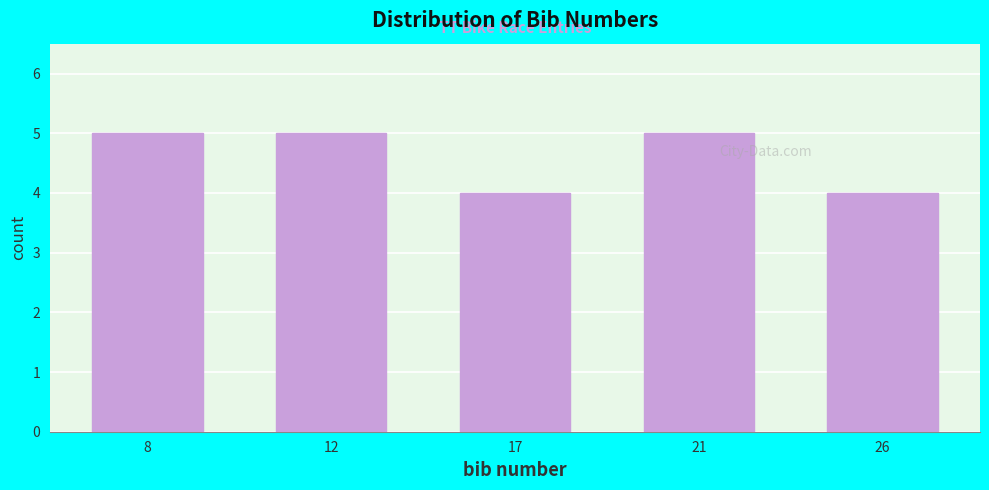

Reading left to right, list all the values displayed in this chart.

8=5	12=5	17=4	21=5	26=4